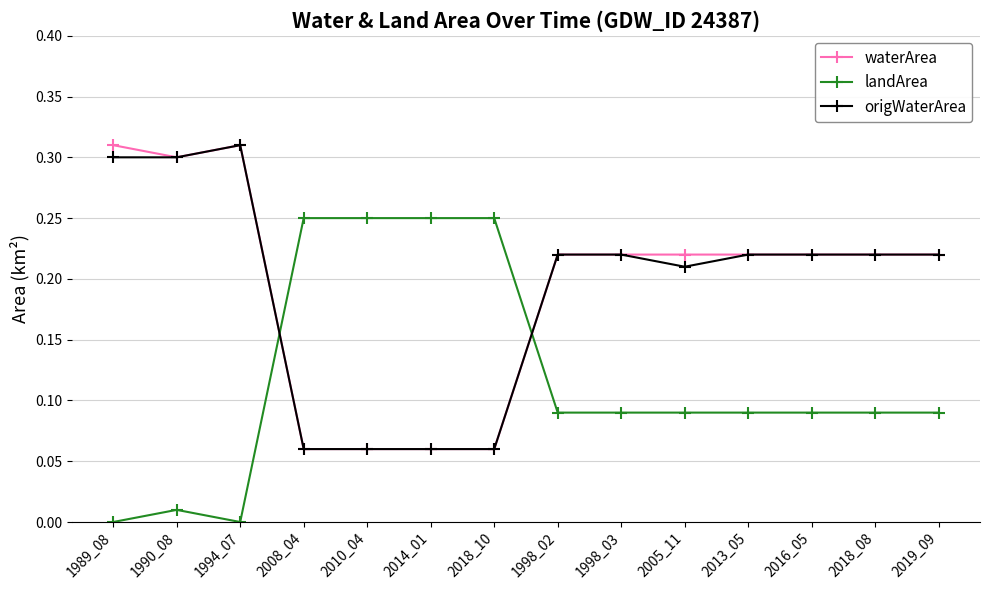

At how many categories does at least one series exceed 0?

14